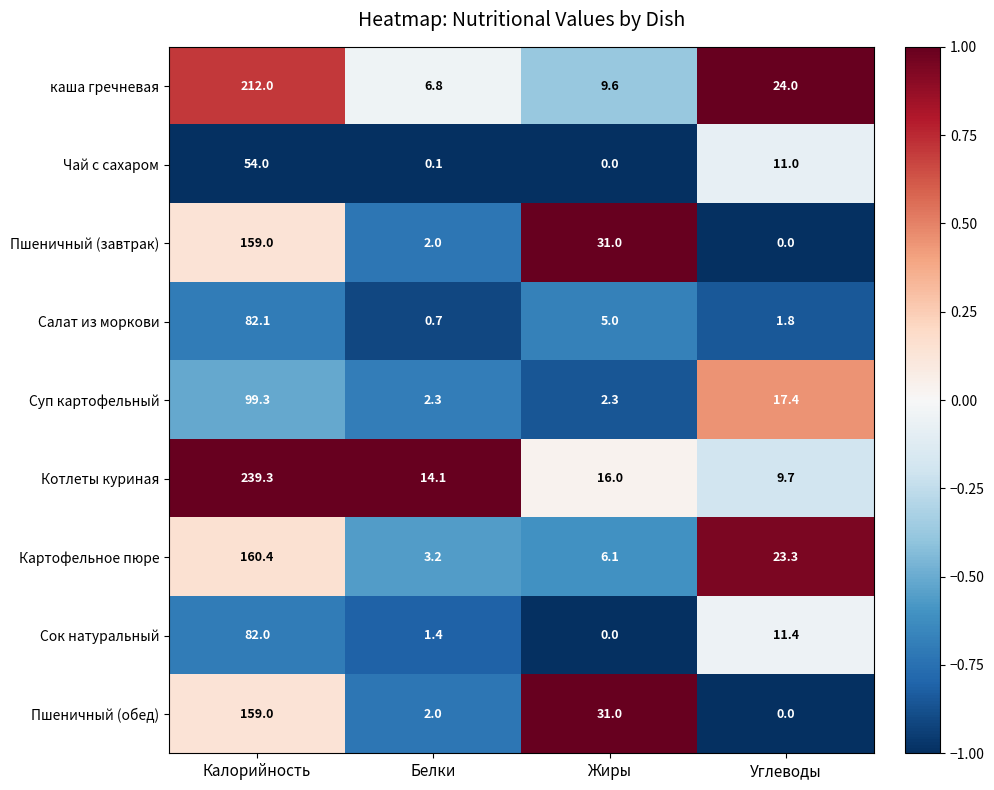

The Пшеничный (завтрак) series shows 31.0 at Жиры. True or false?

True